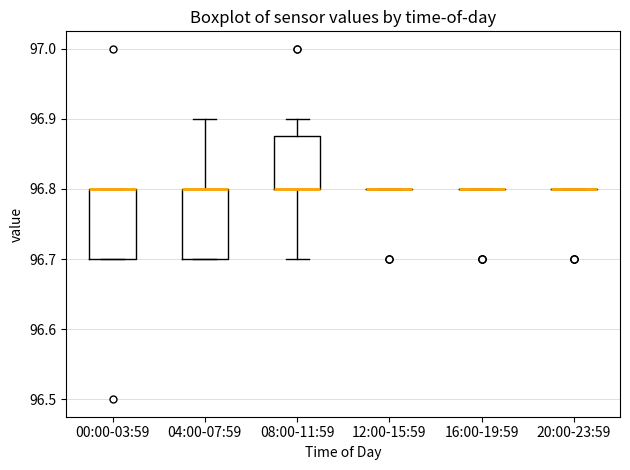

Where is the lower edge of the box for 00:00-03:59 on the y-axis? The values are not printed on the chart, so give them approximately, as read against the axis.

96.70